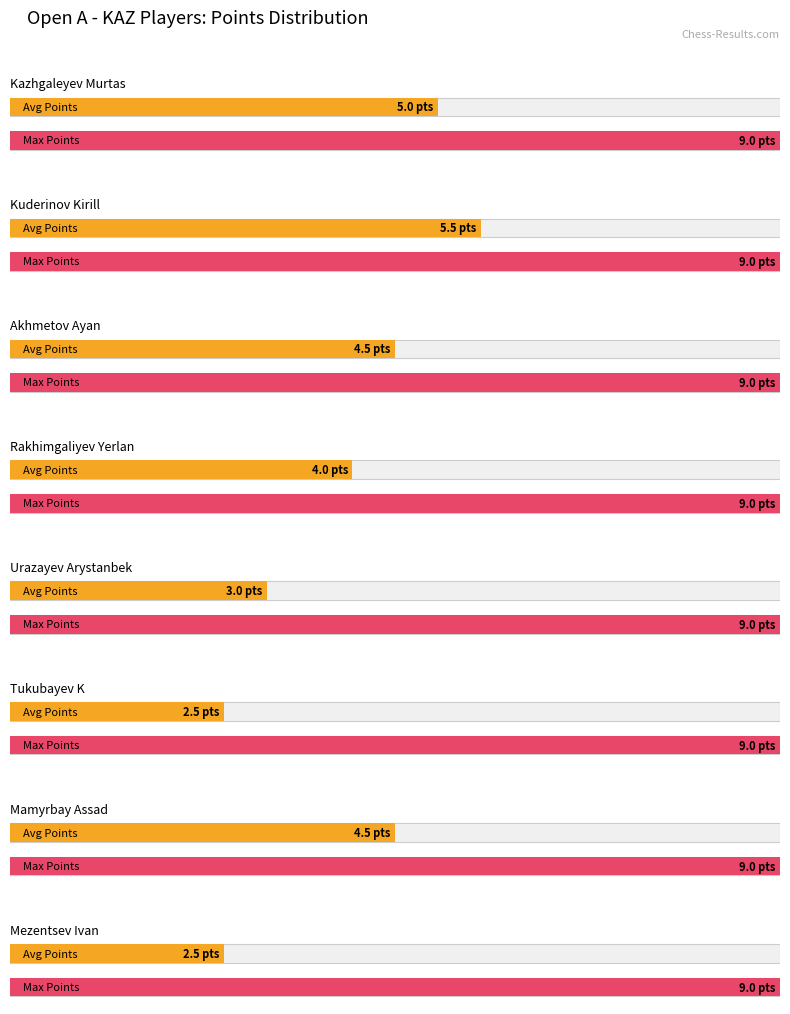

Which label corresponds to the largest value in the chart?

Kazhgaleyev Murtas